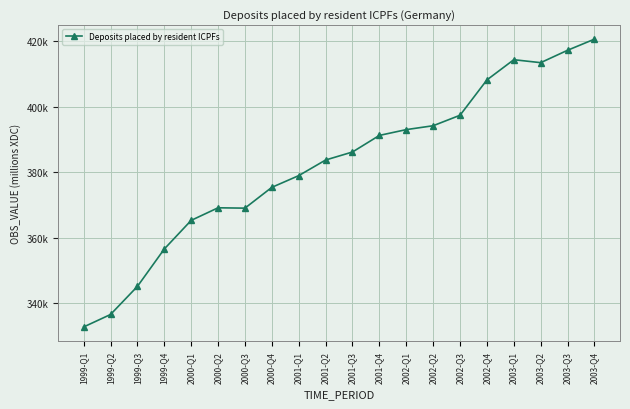

Where is the data nearest to the value 376704?

2000-Q4